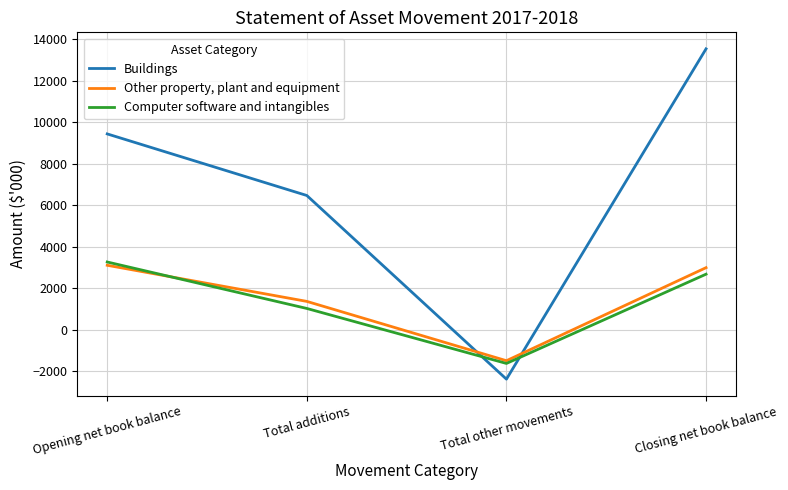

In Buildings, how many points are lower than both neighbors (excluding endpoints)?

1